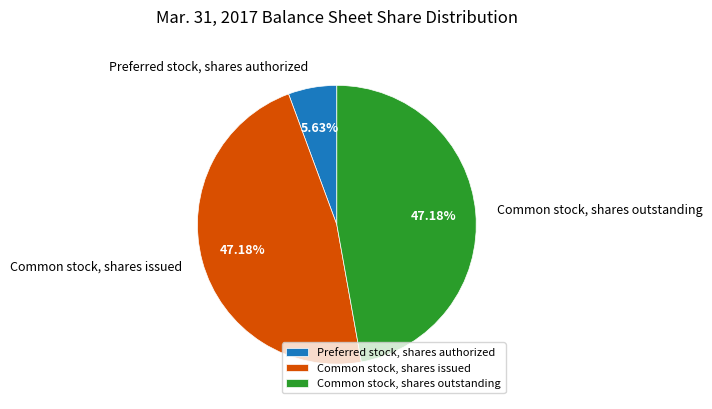

Count the number of slices in the pie.

3